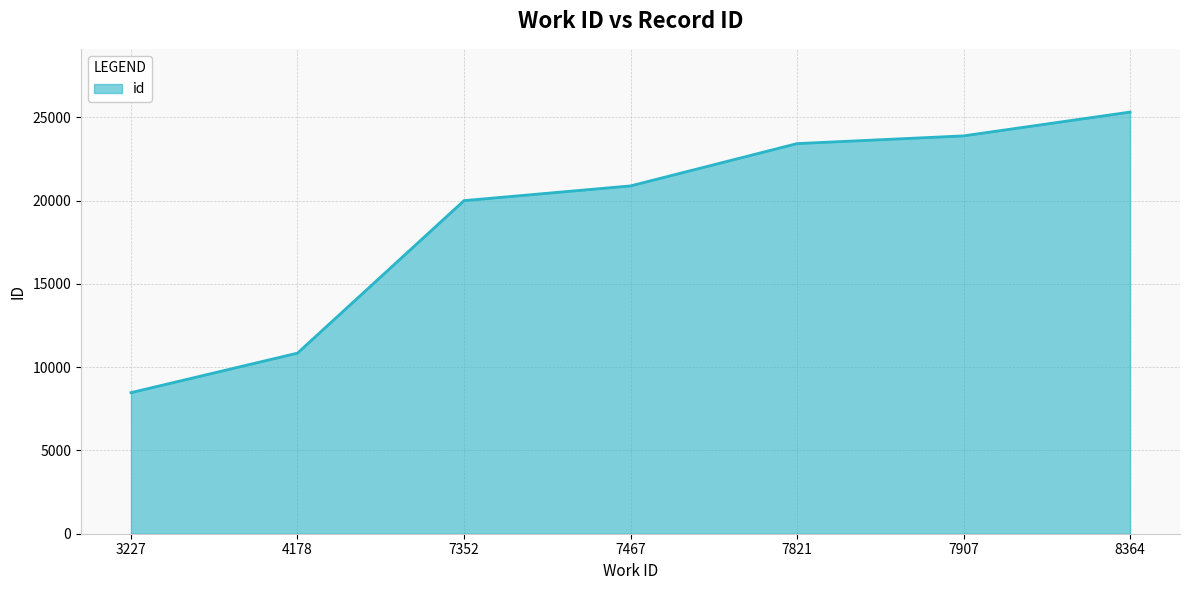

What is the minimum value shown in the chart?

8473